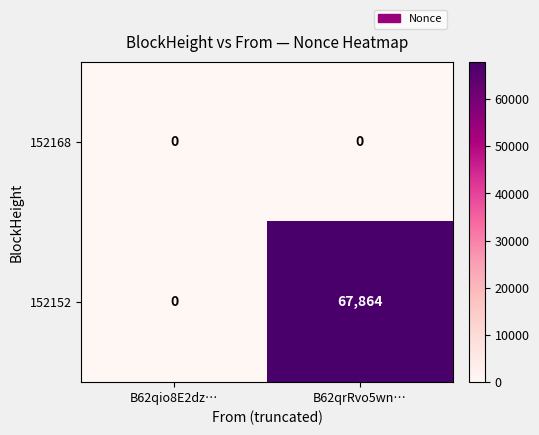

What is the spread (max minus min) of values at B62qrRvo5wn…?

67864